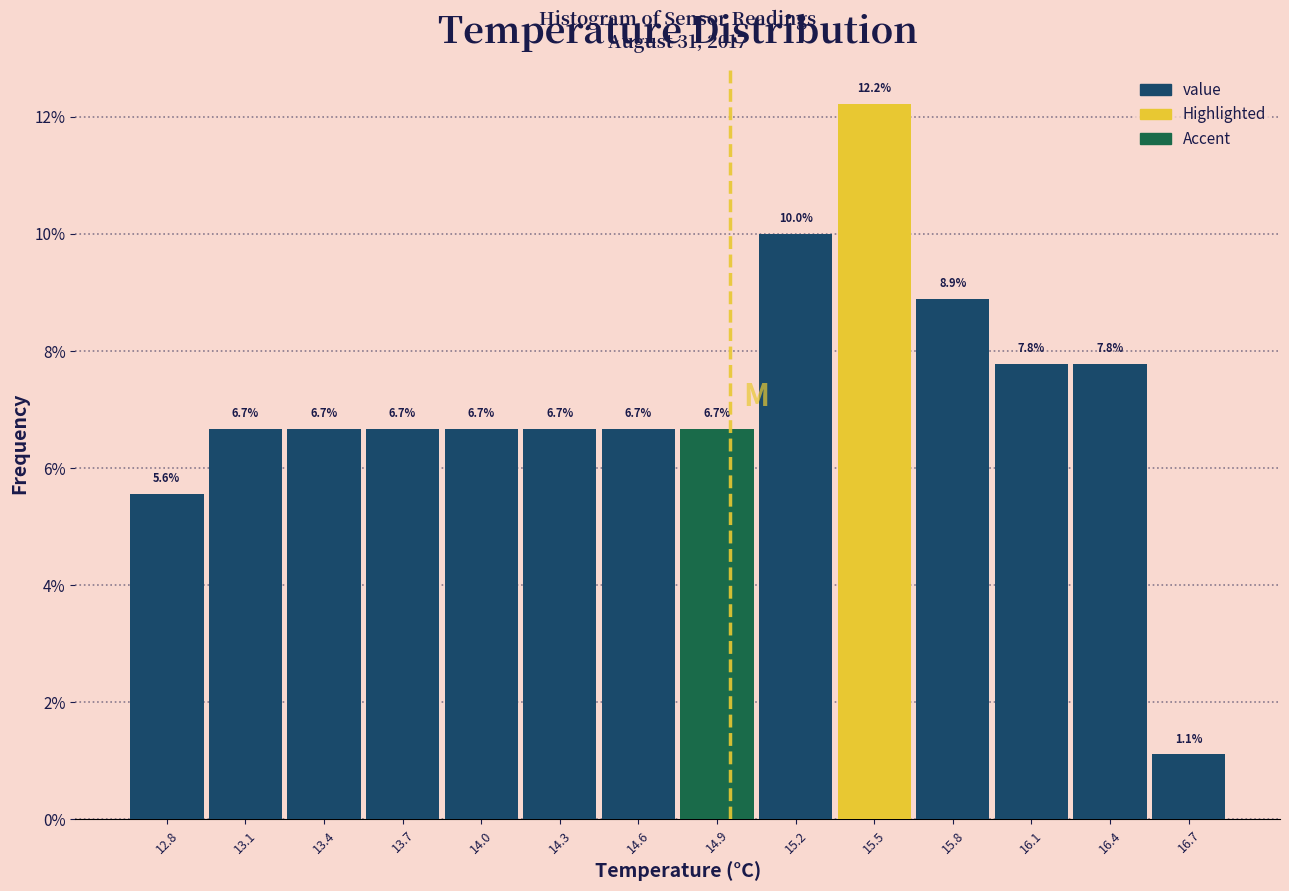

Reading left to right, list every bar in this chart as the range it spans on the x-axis followed by its height.

12.65 to 12.95: 5.6
12.95 to 13.25: 6.7
13.25 to 13.55: 6.7
13.55 to 13.85: 6.7
13.85 to 14.15: 6.7
14.15 to 14.45: 6.7
14.45 to 14.75: 6.7
14.75 to 15.05: 6.7
15.05 to 15.35: 10.0
15.35 to 15.65: 12.2
15.65 to 15.95: 8.9
15.95 to 16.25: 7.8
16.25 to 16.55: 7.8
16.55 to 16.85: 1.1